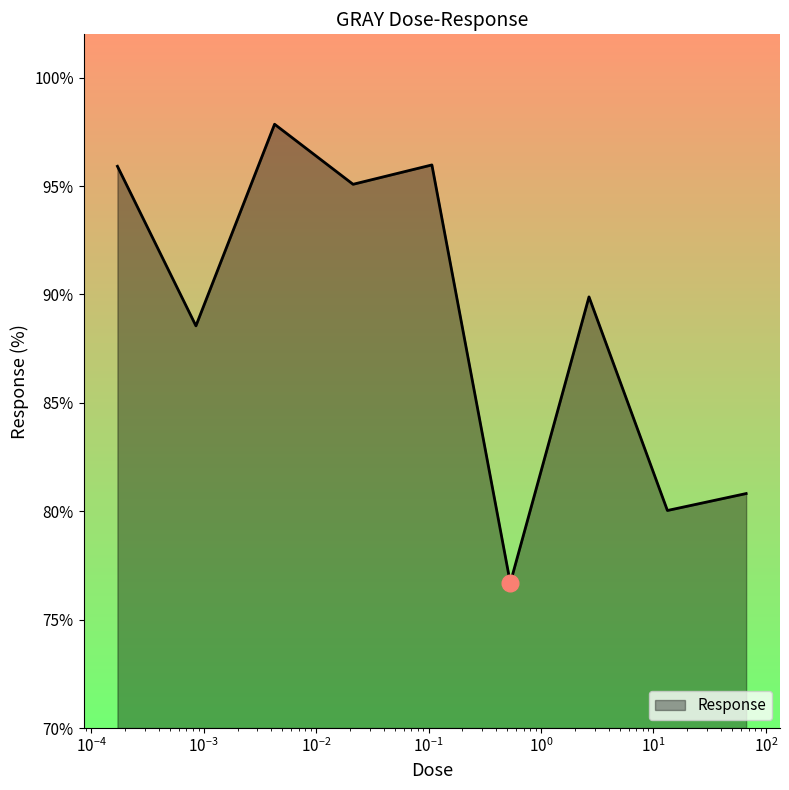

How many distinct data groups are displayed?

1